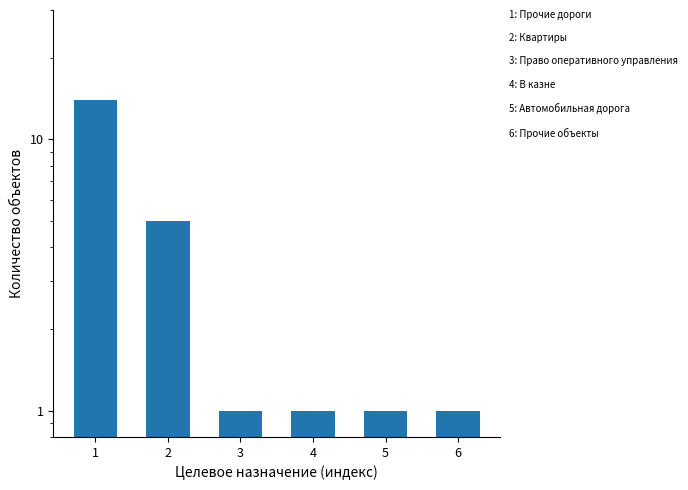

Reading left to right, extract all data points from this chart.

14	5	1	1	1	1